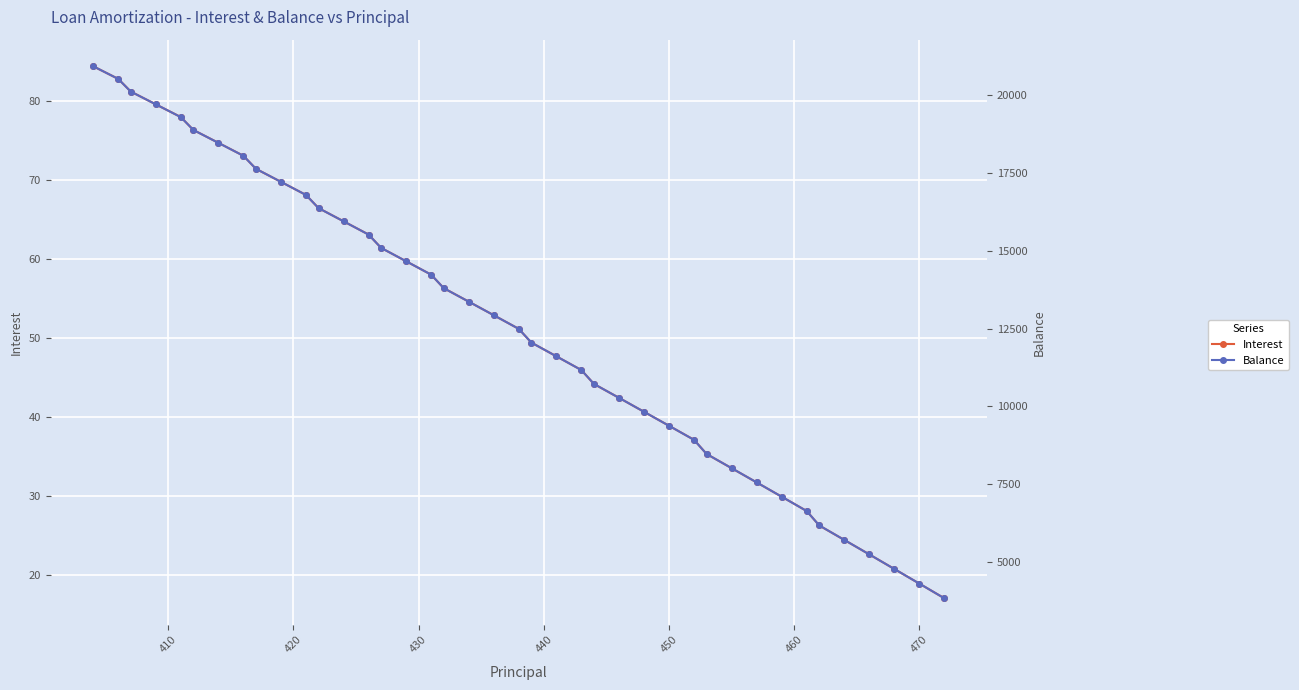

How many lines are shown in the chart?

2